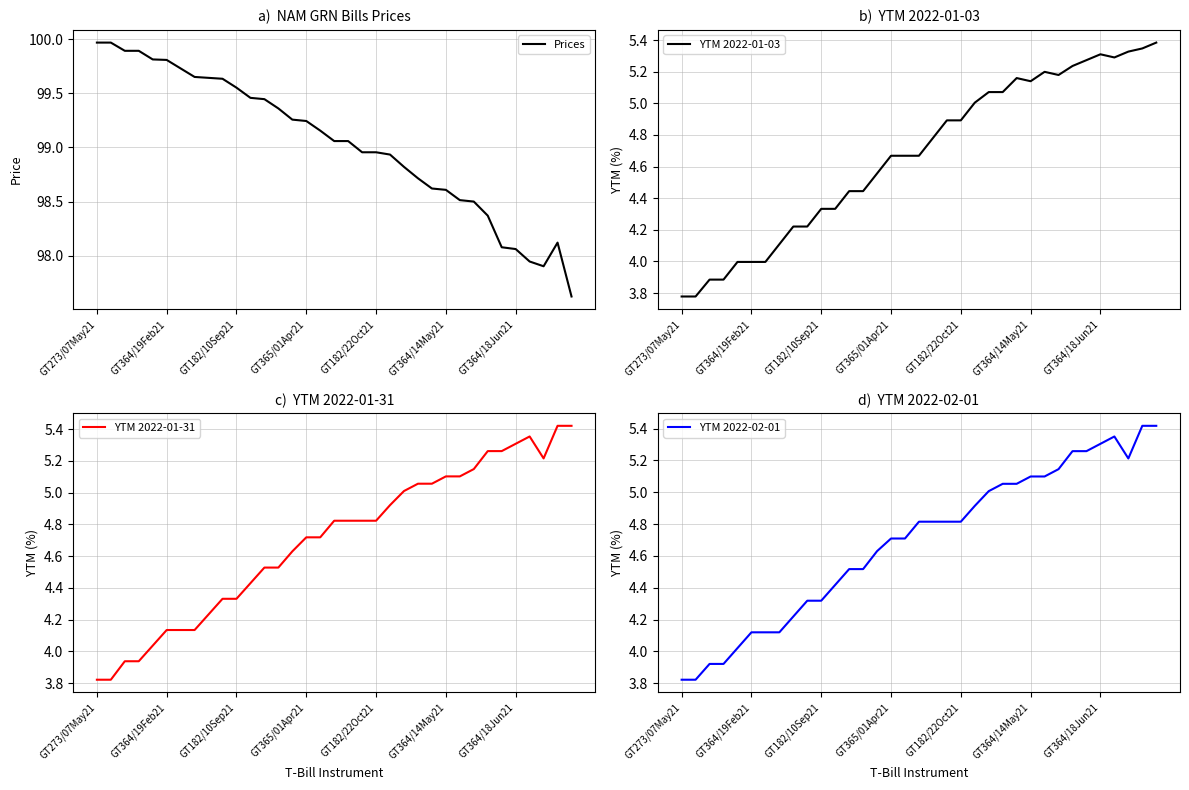

What is the difference between the maximum and minimum values in the YTM 2022-01-03 series?

1.6